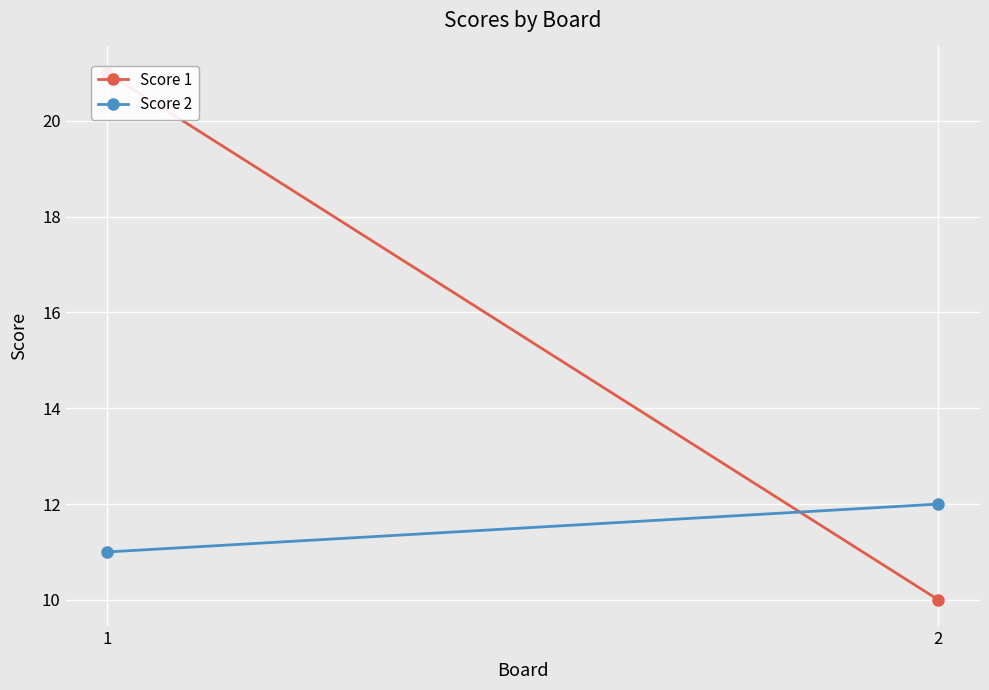

What is the sum of all Score 2 values?

23